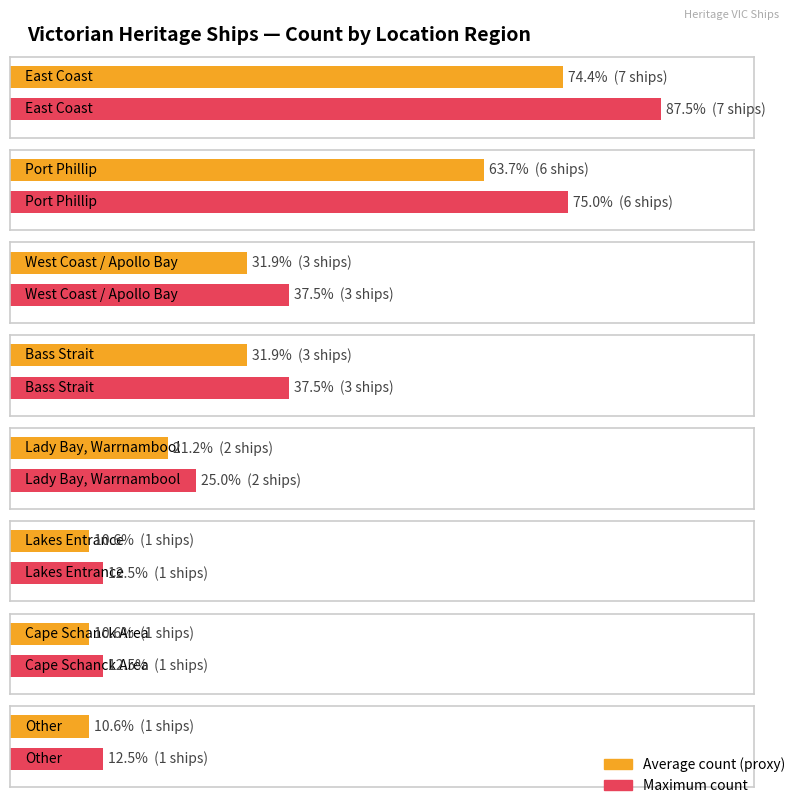

What is the label of the 8th bar from the right?

East Coast